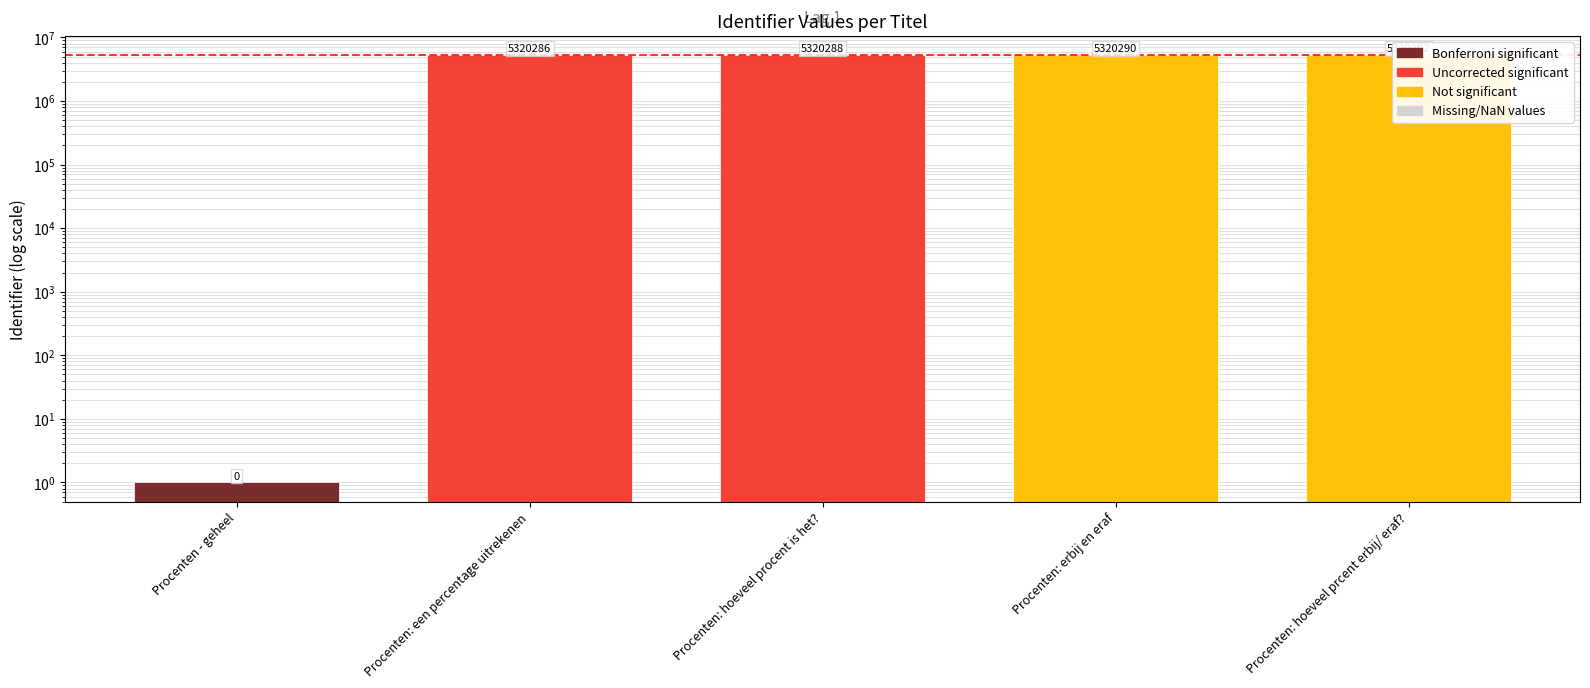

What is the minimum value shown in the chart?

1